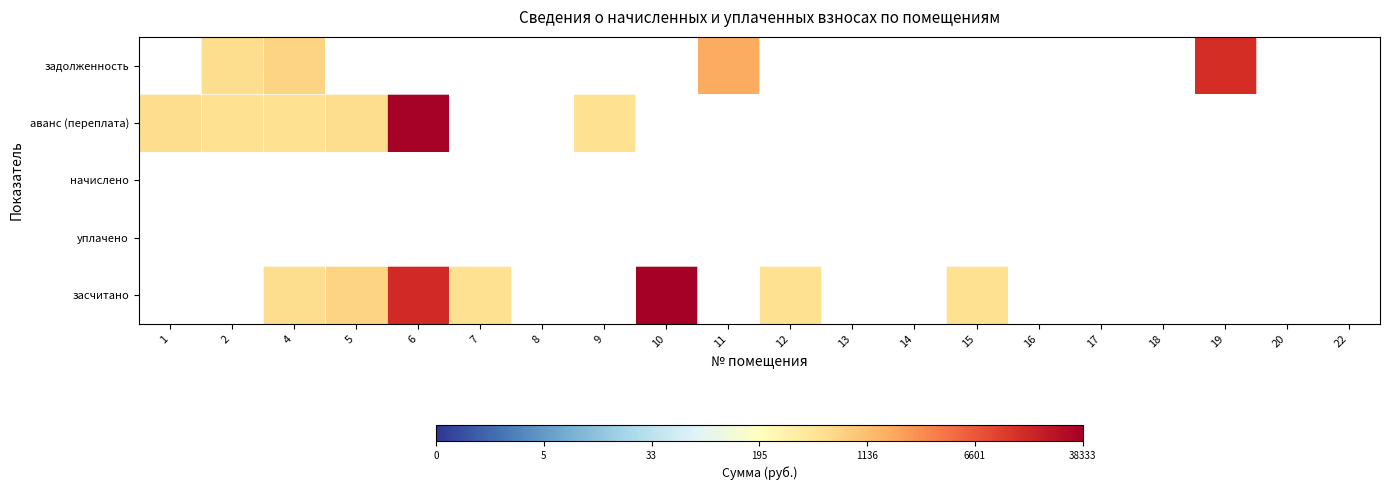

Which has a higher value, 15 or 17?

15